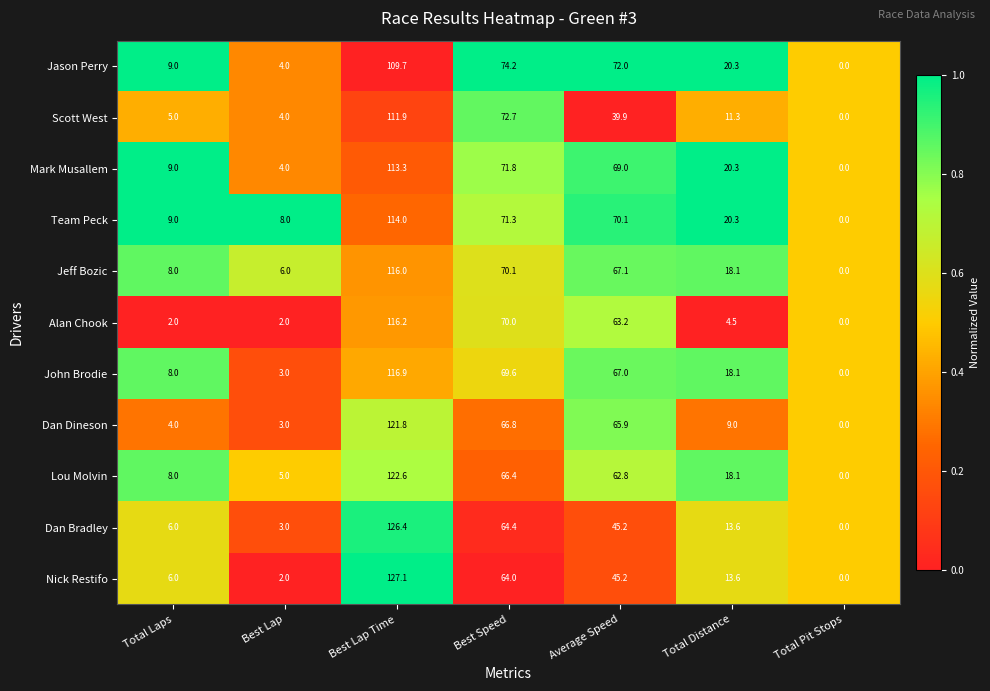

What is the total value across all series at Total Pit Stops?

0.0